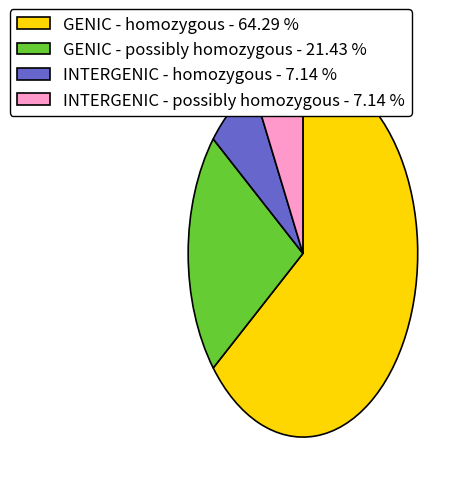

How many slices are in this pie chart?

4